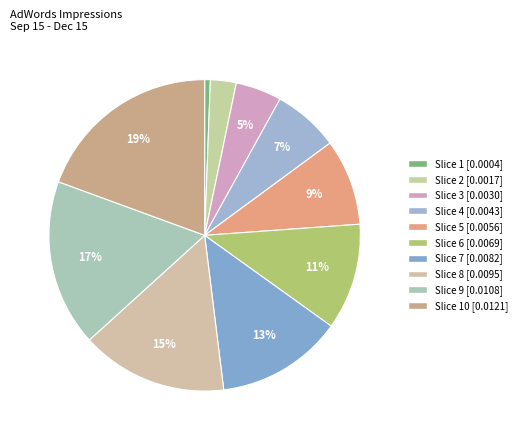

Is there a majority slice in this chart?

No